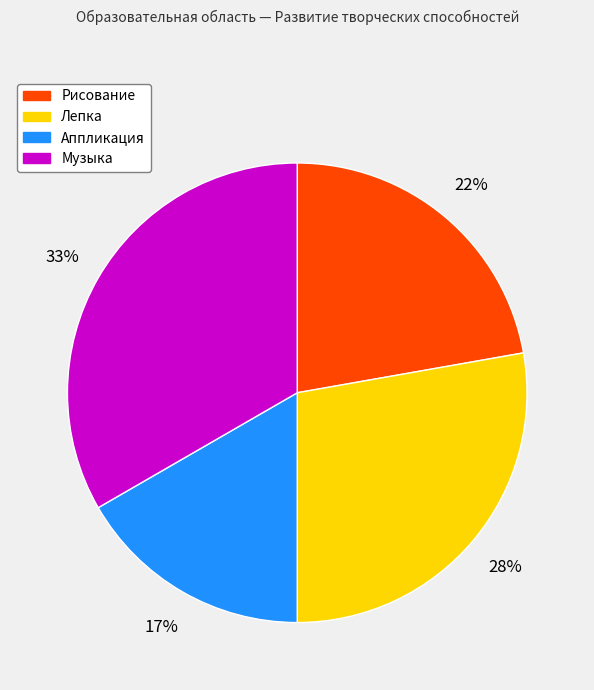

Does any single category account for the majority?

No